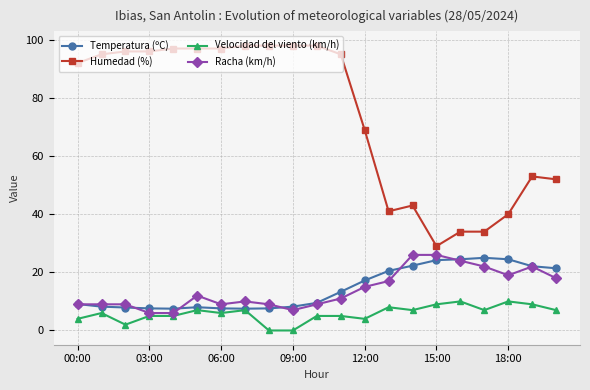

Does the chart have visible grid lines?

Yes